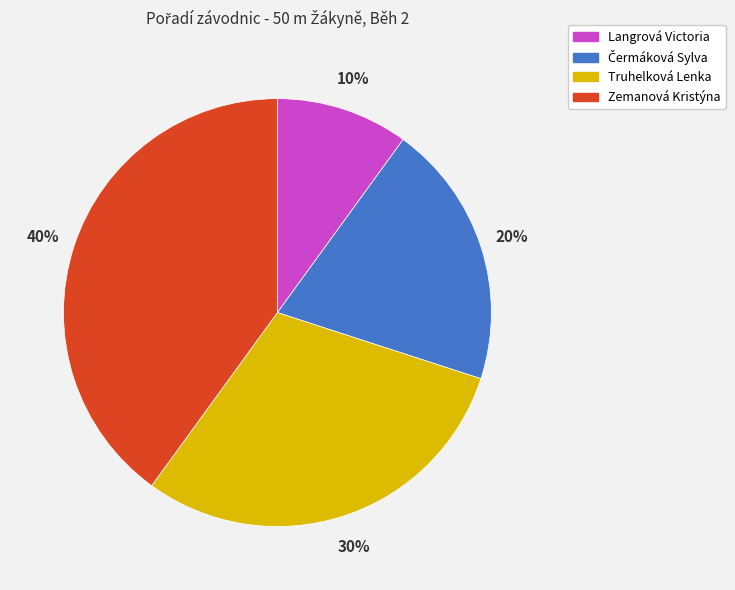

True or false: Zemanová Kristýna accounts for 40% of the total.

True